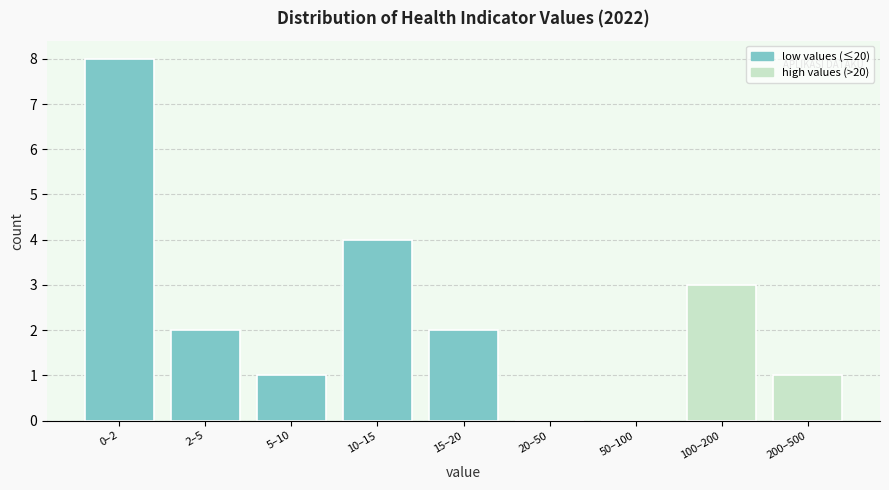

Reading right to left, transcribe all the data shown in this chart.

200–500=1	100–200=3	50–100=0	20–50=0	15–20=2	10–15=4	5–10=1	2–5=2	0–2=8